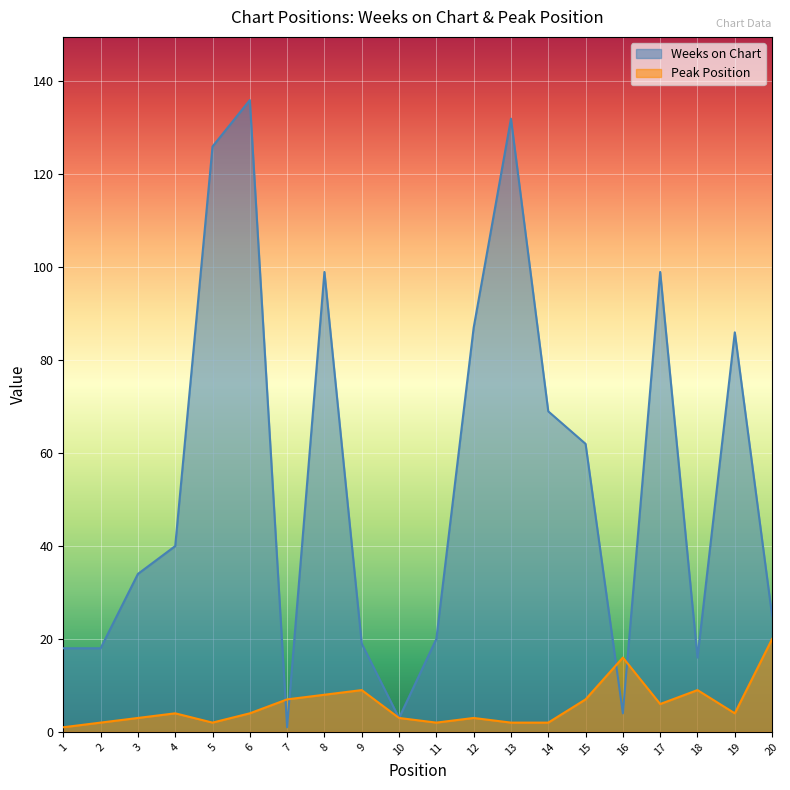

The value of Peak Position at 17 is 3. True or false?

False